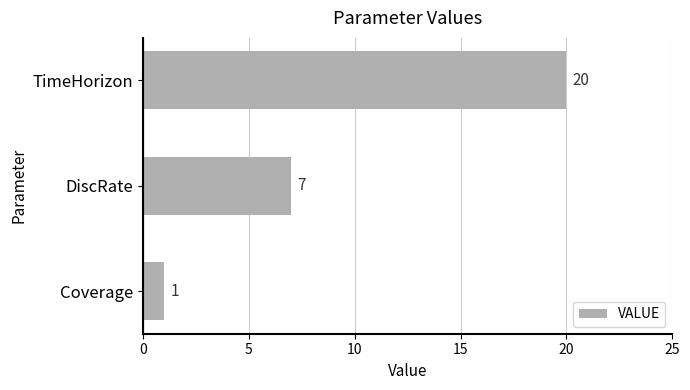

Reading bottom to top, list all the values displayed in this chart.

1	7	20